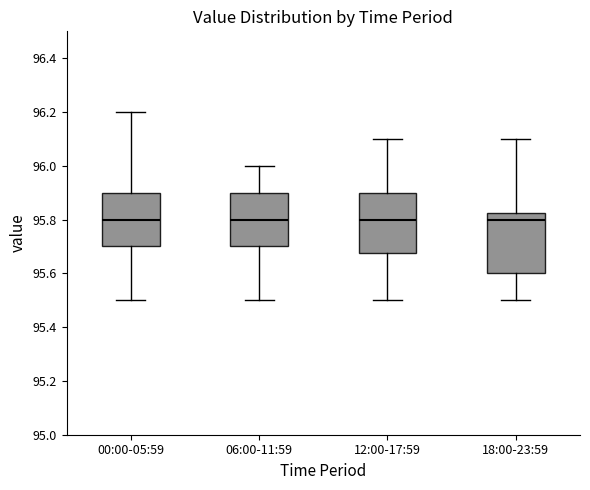

Reading left to right, transcribe this box plot: for each box, give where its median line is, the range the box spans, and where its two whiskers end, as read against the y-axis. The values are not printed on the chart, so give them approximately, as read against the axis.

00:00-05:59: median 95.80, box 95.70 to 95.90, whiskers 95.50 to 96.20
06:00-11:59: median 95.80, box 95.70 to 95.90, whiskers 95.50 to 96.00
12:00-17:59: median 95.80, box 95.68 to 95.90, whiskers 95.50 to 96.10
18:00-23:59: median 95.80, box 95.60 to 95.82, whiskers 95.50 to 96.10